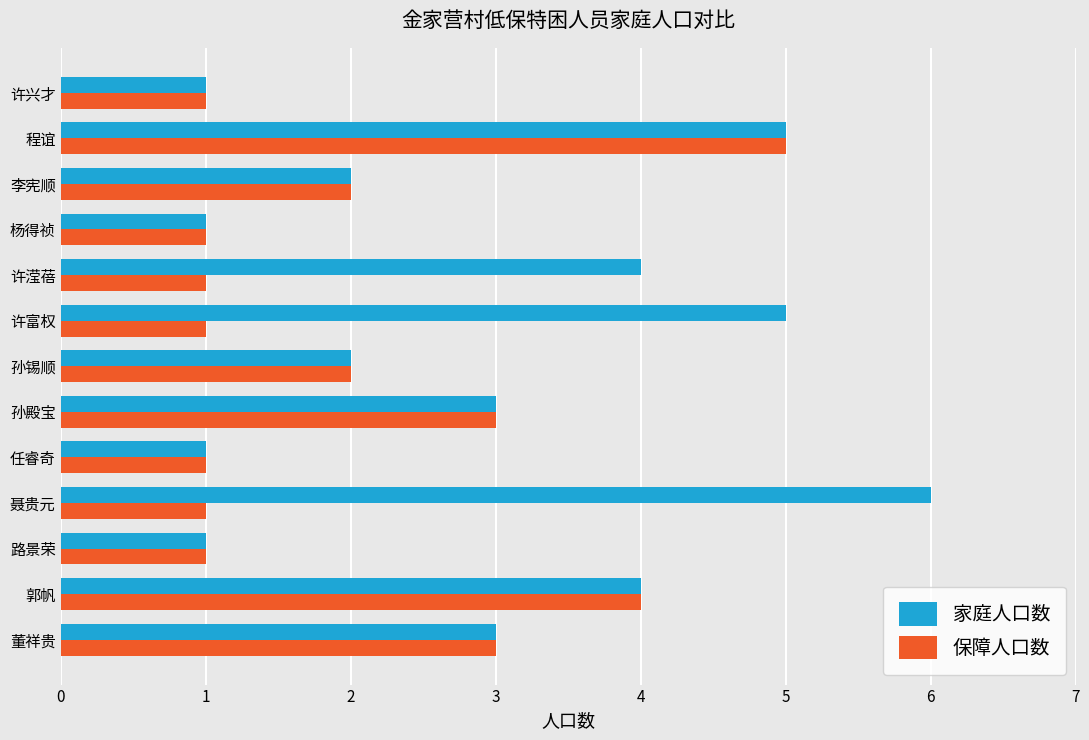

What is the greatest value displayed?

6